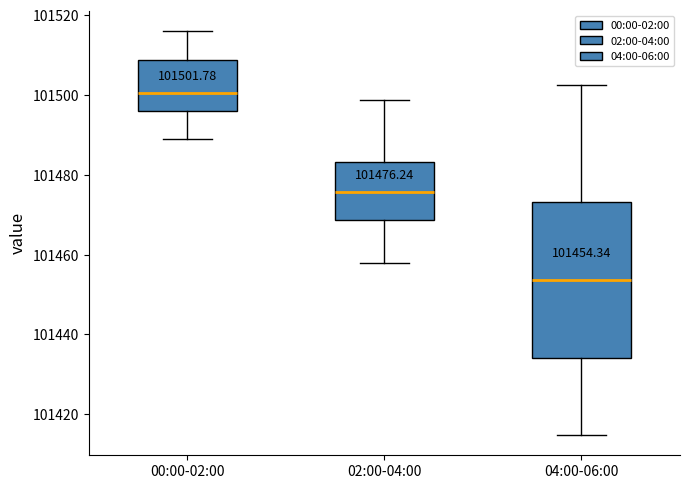

Comparing the boxes themselves (not the whiskers), which one is the tallest?

04:00-06:00